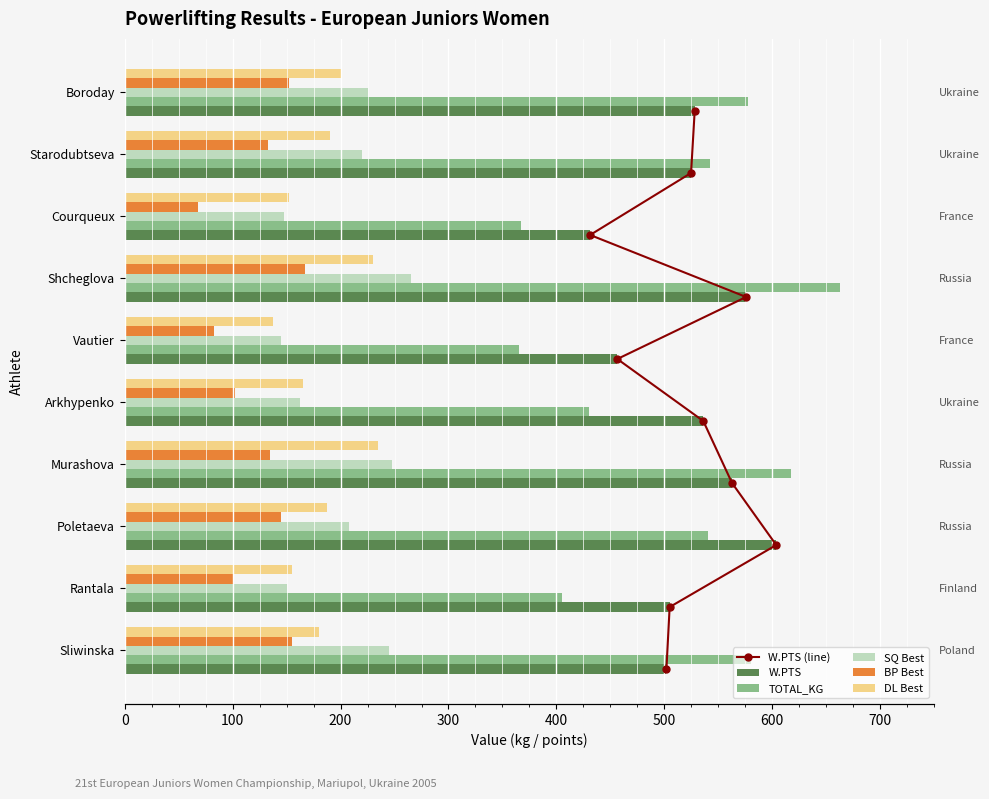

Does the chart contain stacked bars?

No